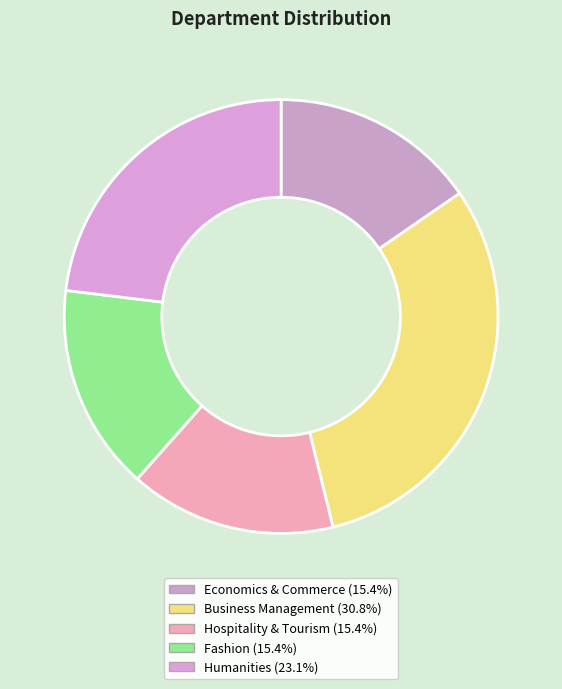

Is Hospitality & Tourism the majority of the pie?

No